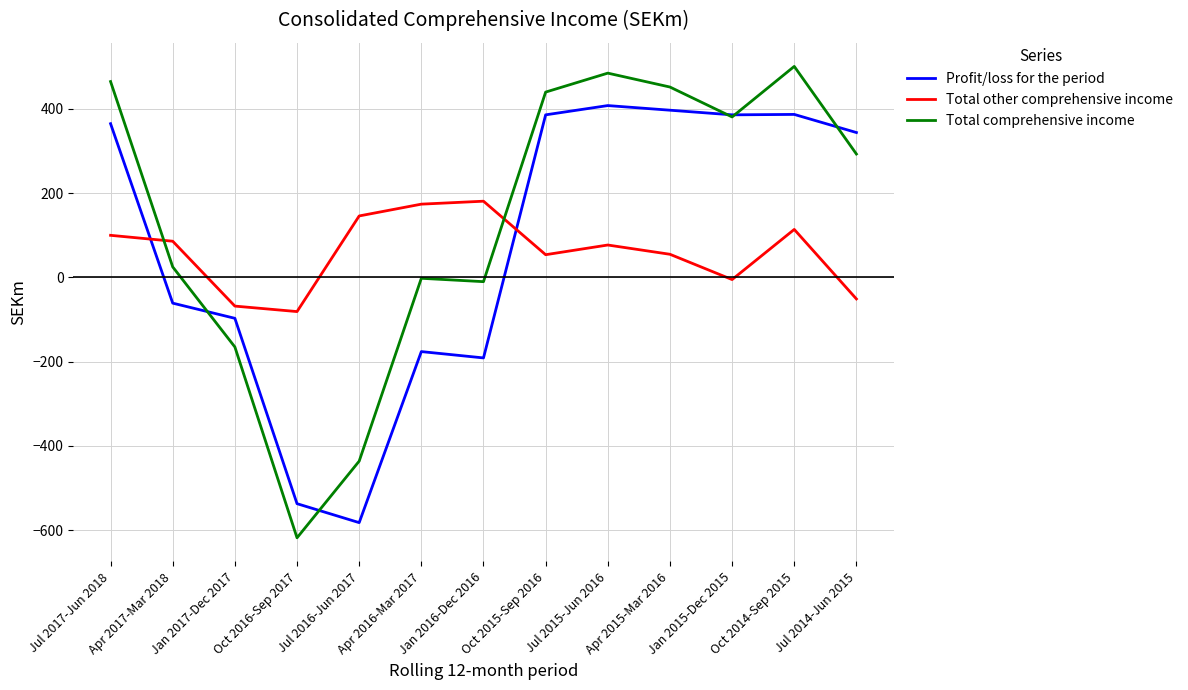

Is the value of Profit/loss for the period at Jul 2014-Jun 2015 greater than the value of Total comprehensive income at Apr 2016-Mar 2017?

Yes